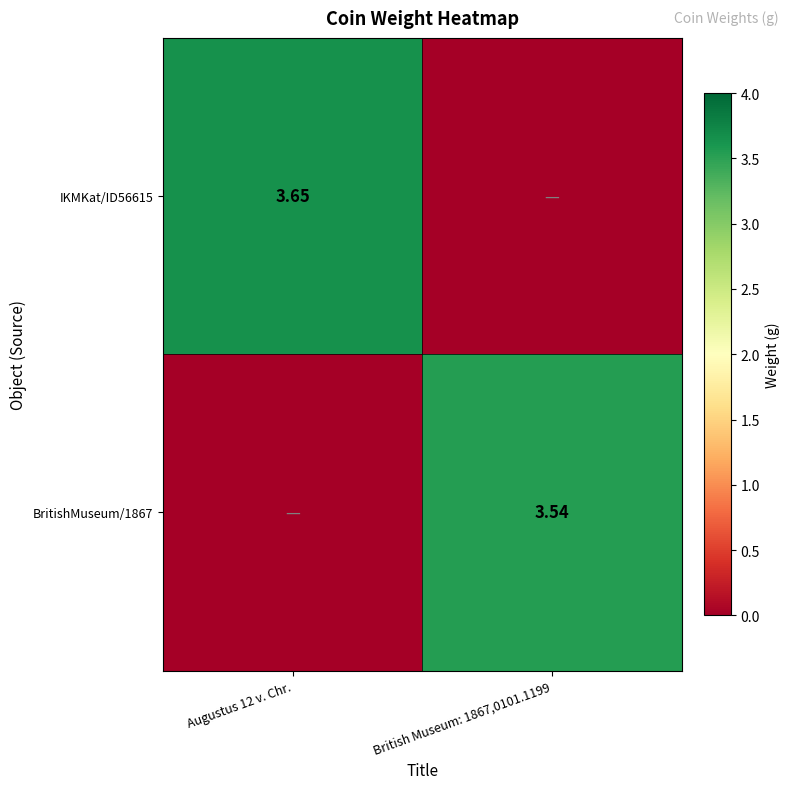

The IKMKat/ID56615 series shows 1.3 at Augustus 12 v. Chr.. True or false?

False